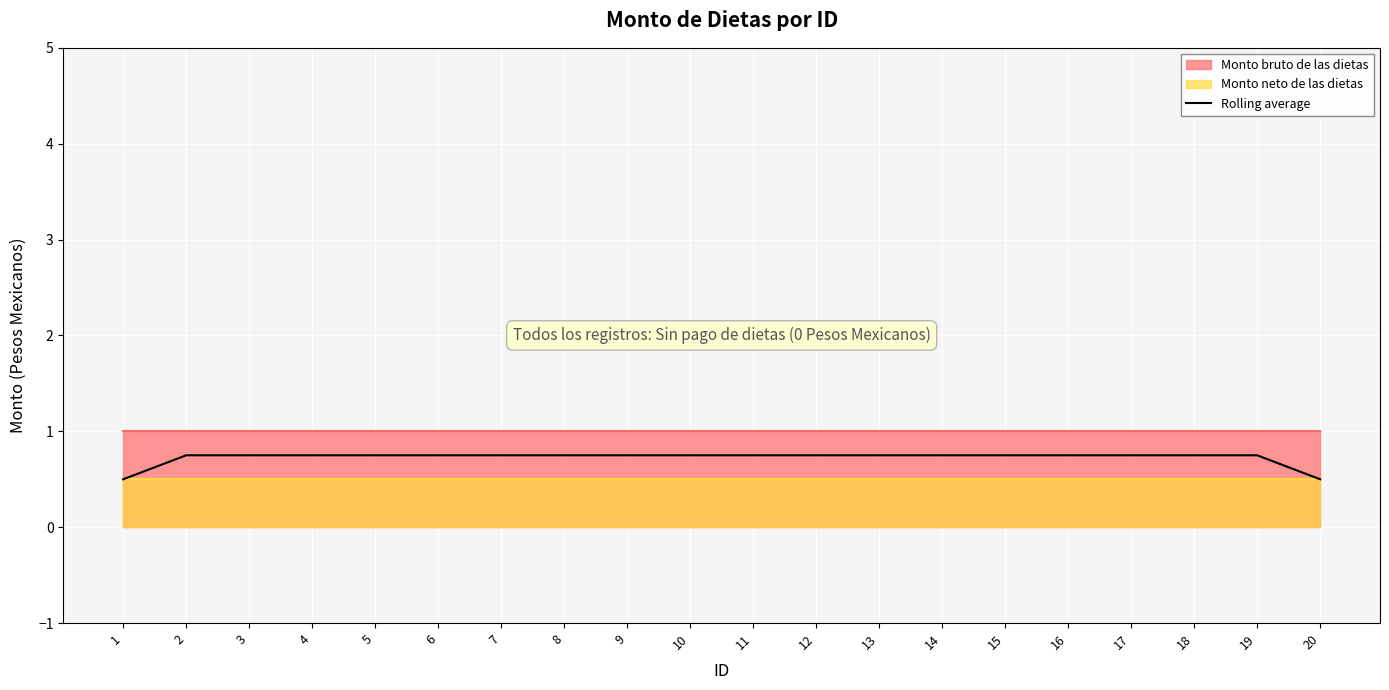

What is the value of the 2nd point from the left?

0.8